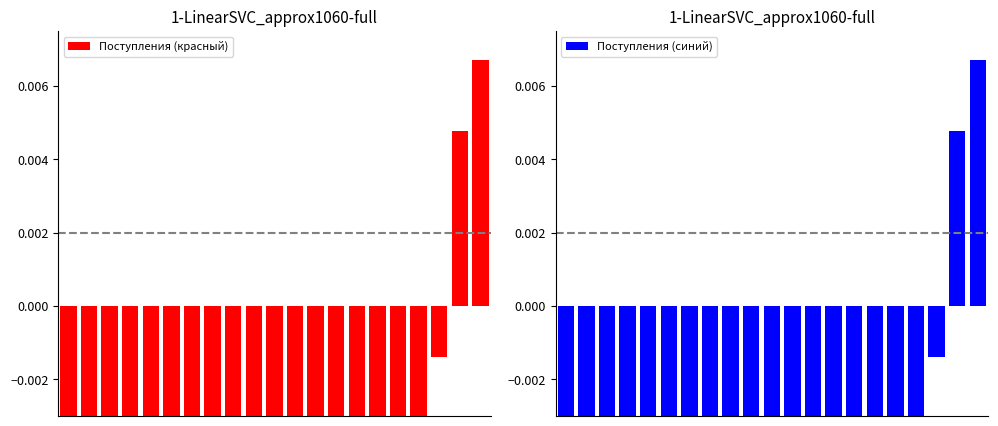

How many distinct data groups are displayed?

2